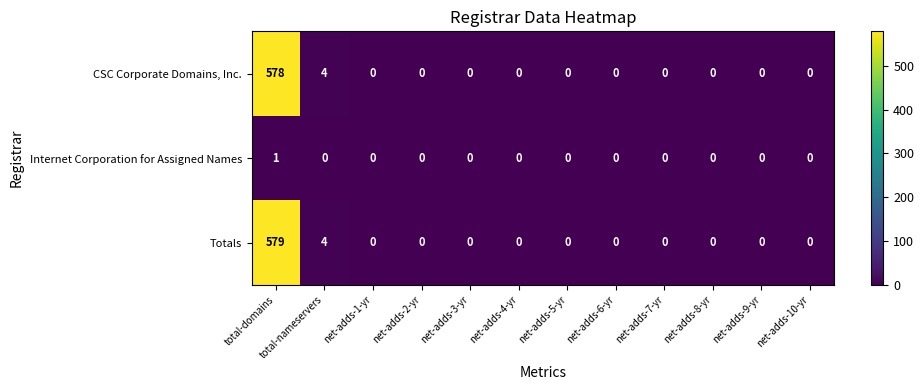

The value of Totals at net-adds-6-yr is -370. True or false?

False